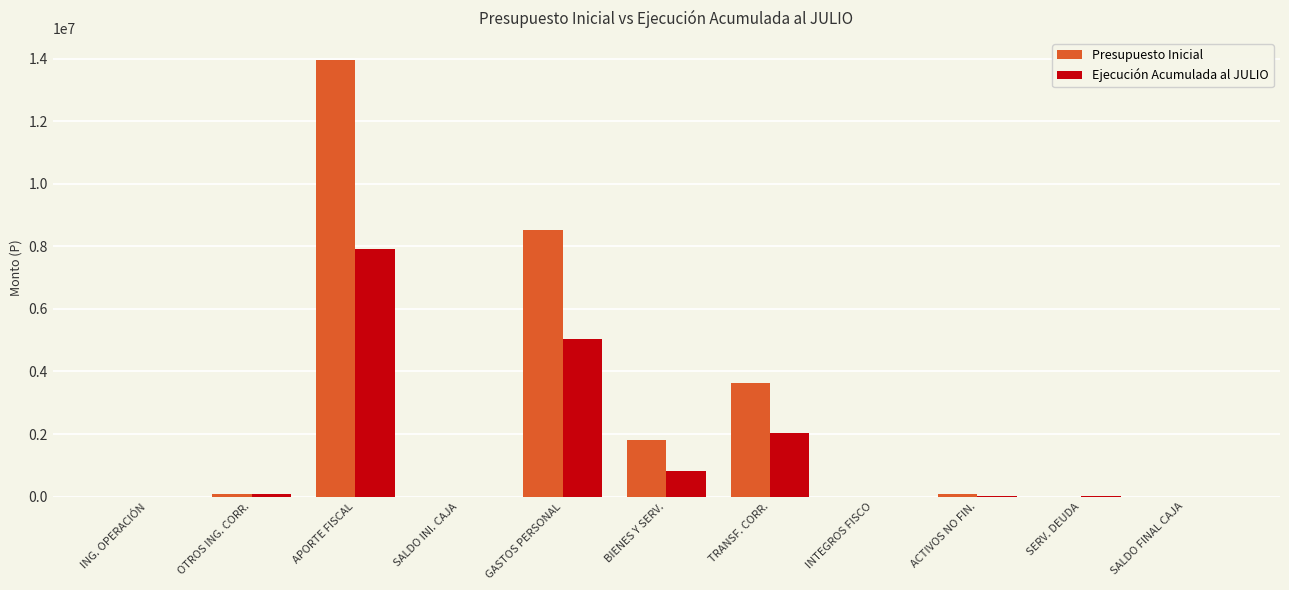

Which series has the largest total across all categories?

Presupuesto Inicial